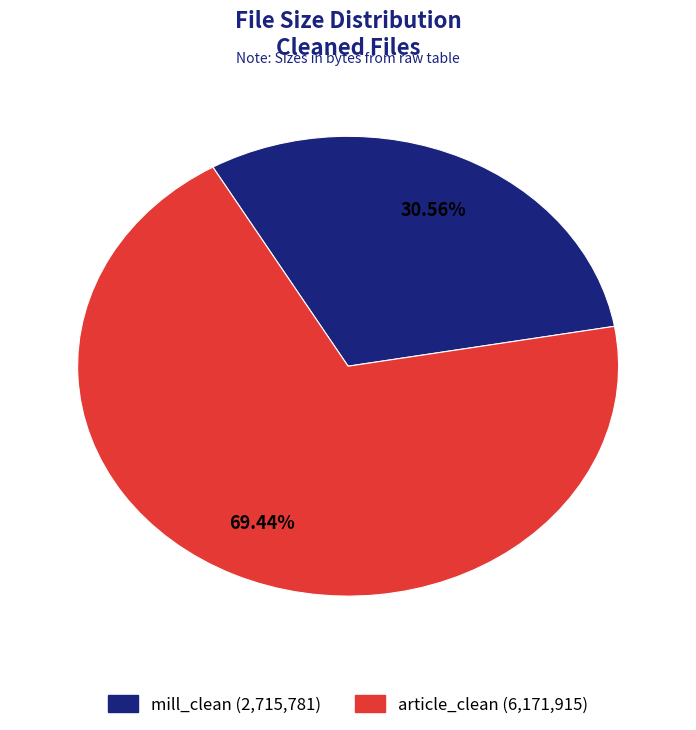

Is it true that article_clean is 69% of the pie?

True